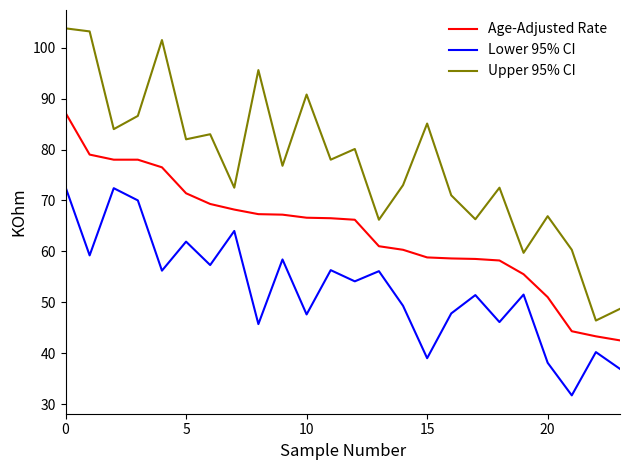

Rank the series by their average value, from highest to lowest.

Upper 95% CI, Age-Adjusted Rate, Lower 95% CI